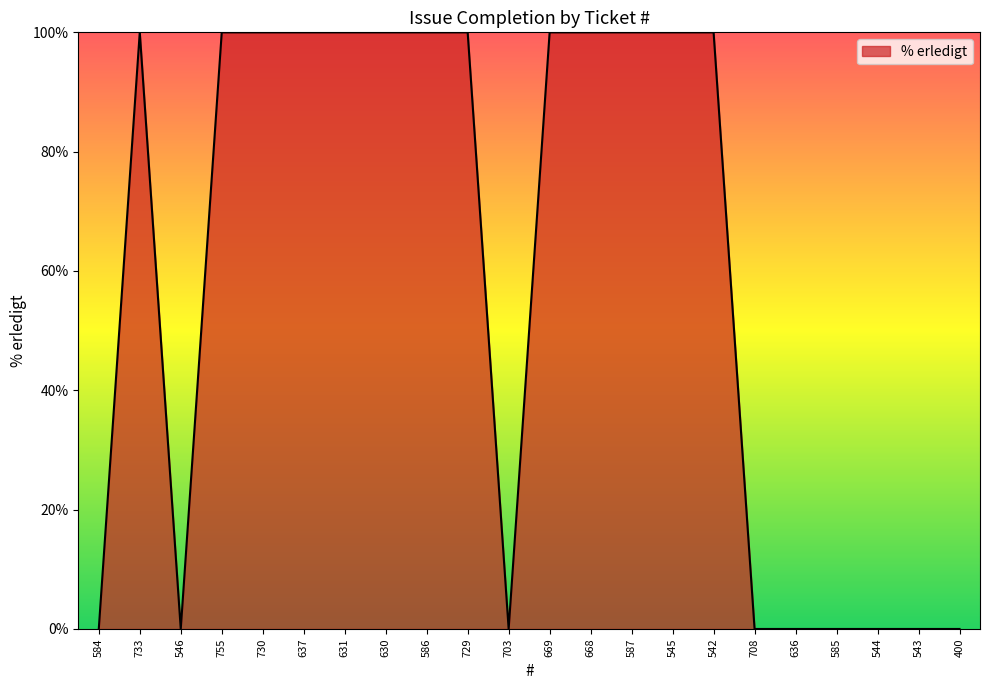

Reading left to right, transcribe all the data shown in this chart.

0	100	0	100	100	100	100	100	100	100	0	100	100	100	100	100	0	0	0	0	0	0